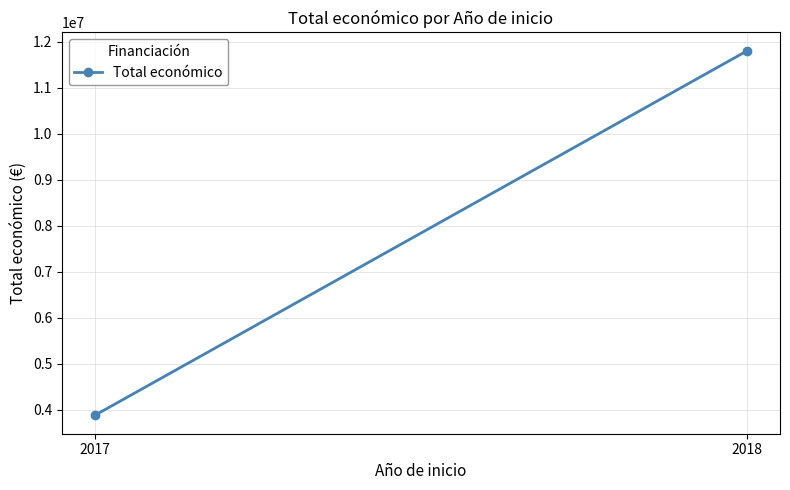

Rank the categories by value from highest to lowest.

2018, 2017